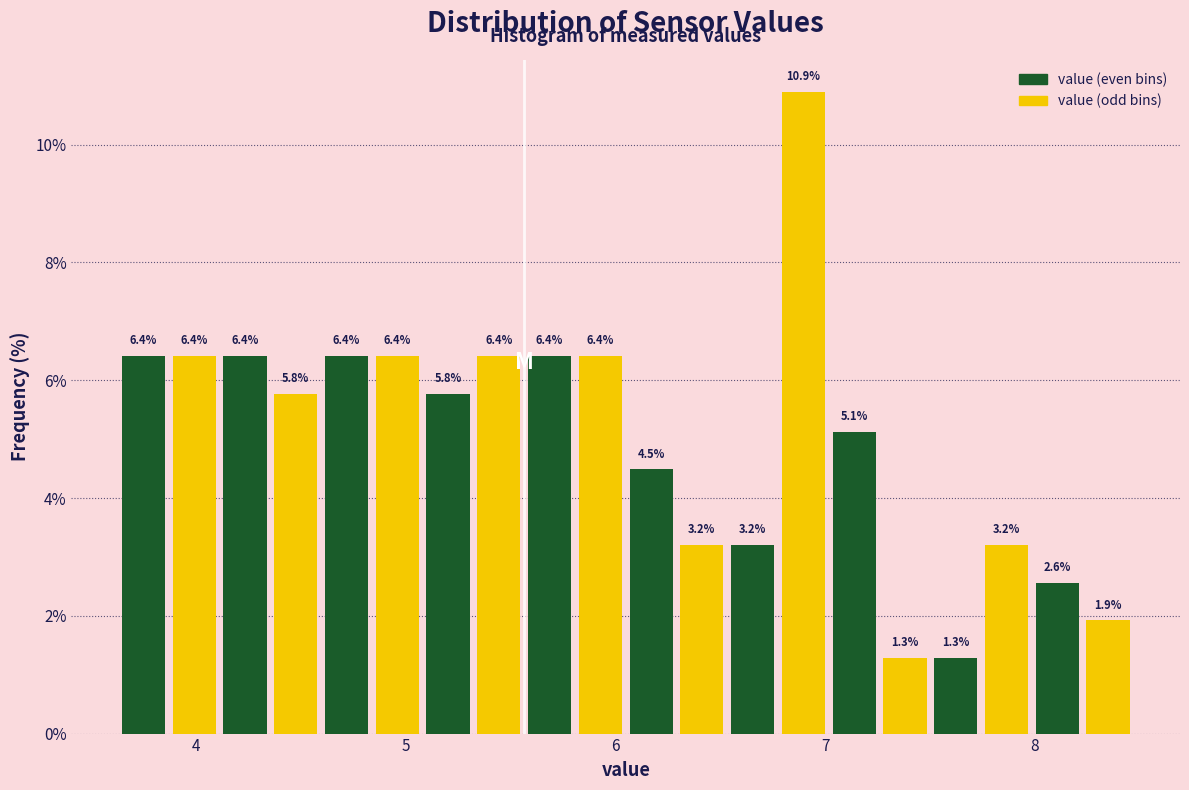

Around what value on the x-axis is the tallest bar? Give the approximate position of its centre, as read against the axis.

6.9